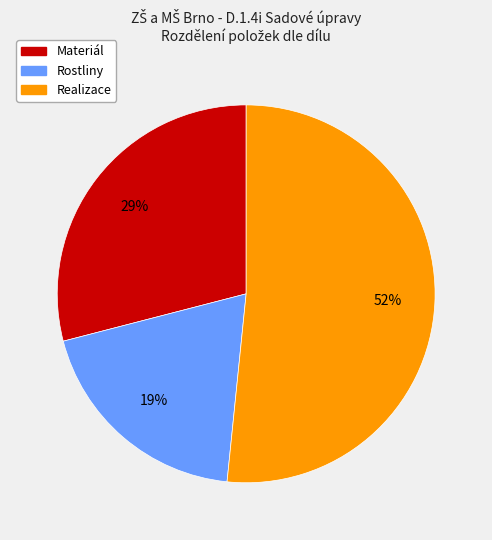

Do Realizace and Materiál together represent more than half of the pie?

Yes